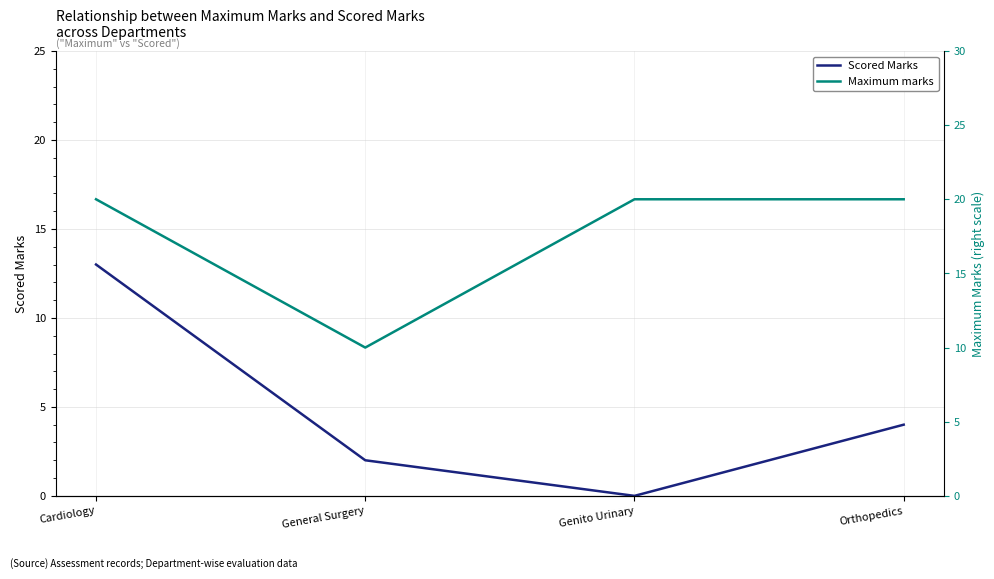

True or false: Maximum marks and Scored Marks intersect in this chart.

False